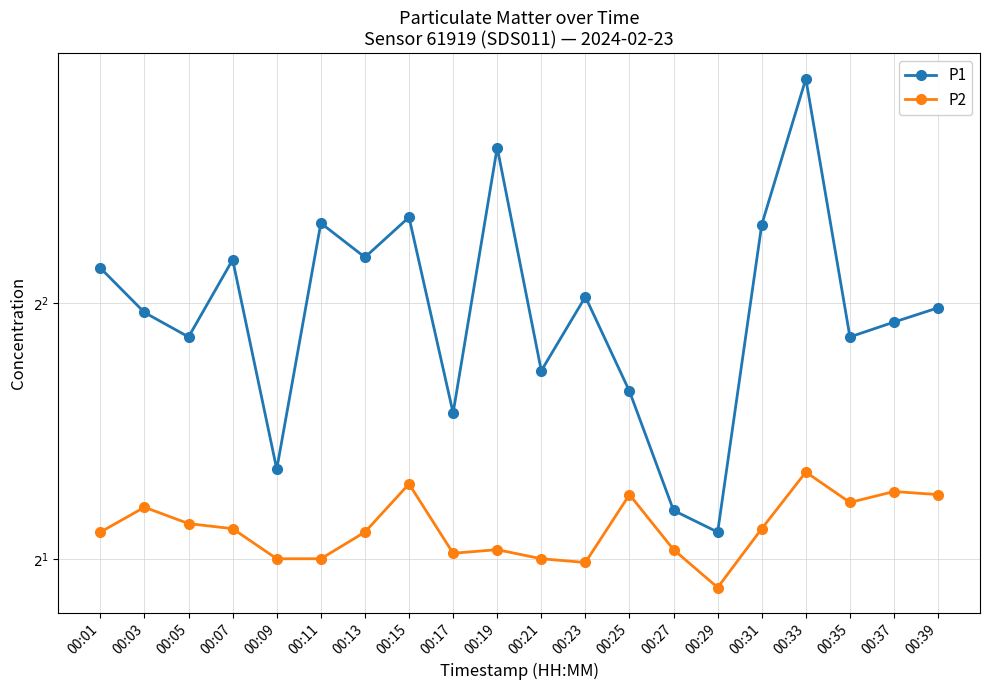

What is the sum of all P2 values?

43.6